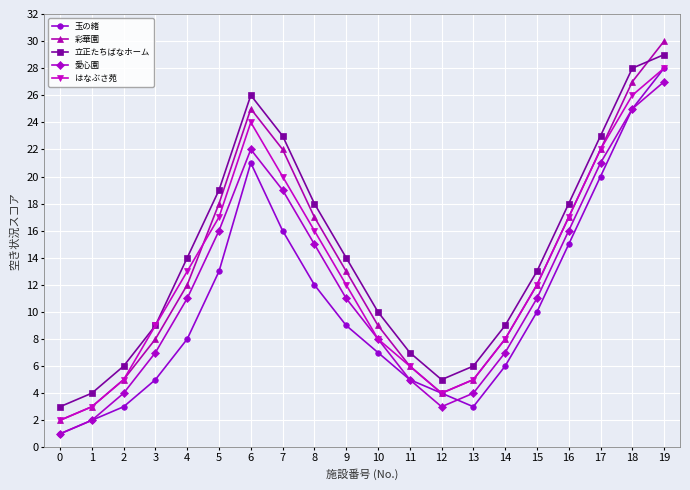

The 玉の緒 series shows 10 at 15. True or false?

True